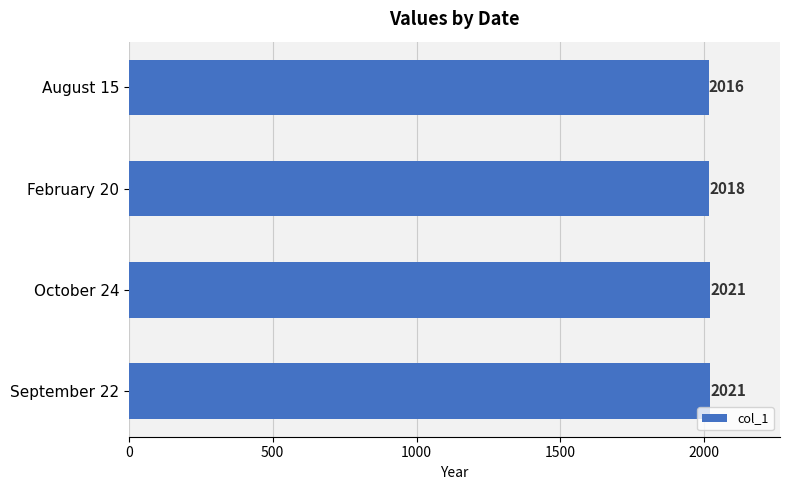

The chart shows a value of 2018 at February 20. True or false?

True